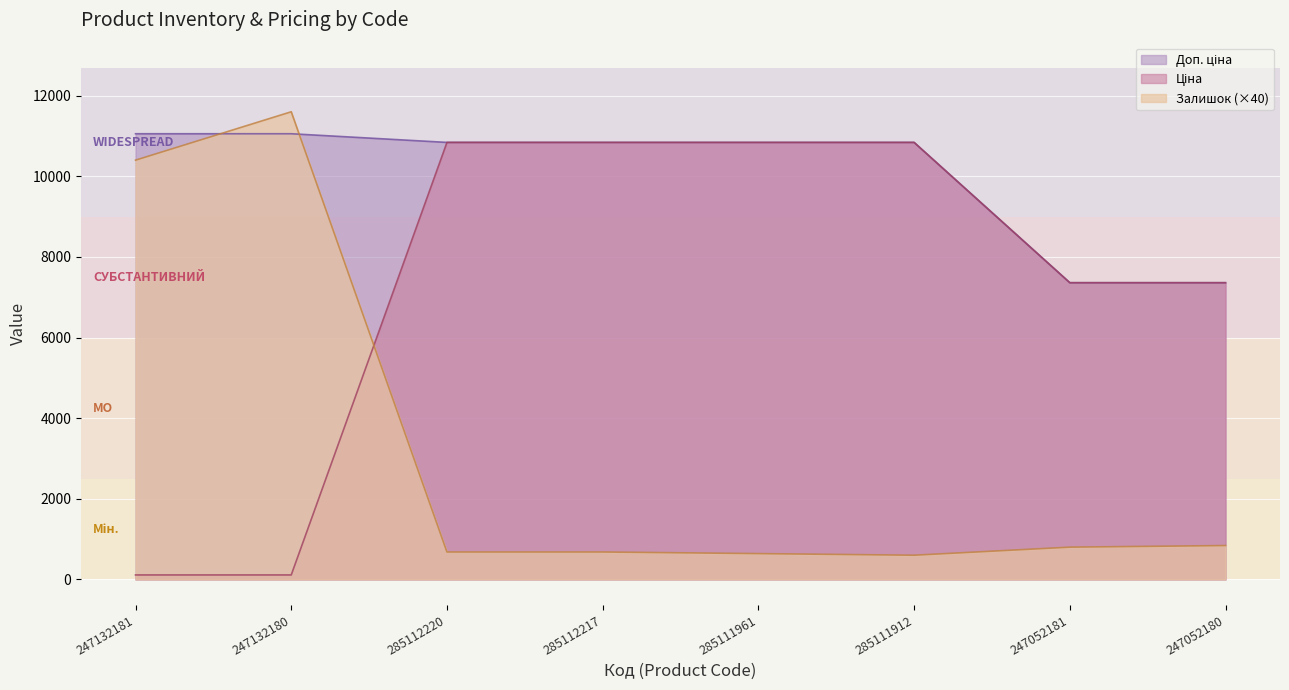

True or false: Ціна and Доп. ціна intersect in this chart.

False